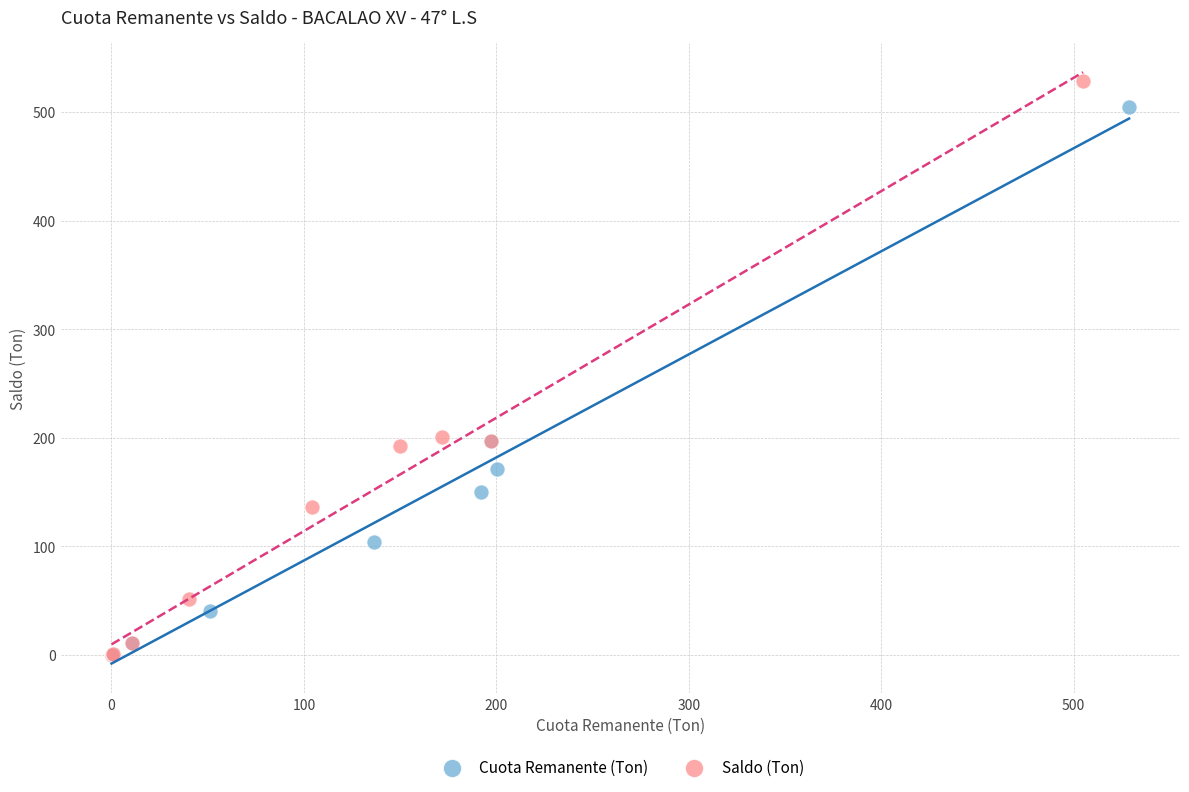

What are all the series names shown in the legend?

Cuota Remanente (Ton), Saldo (Ton)